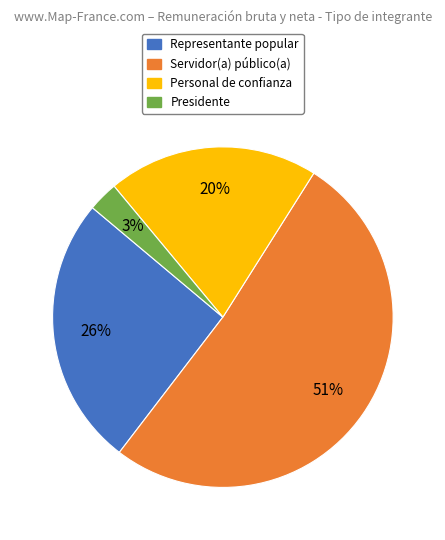

Is it true that Personal de confianza is 13% of the pie?

False